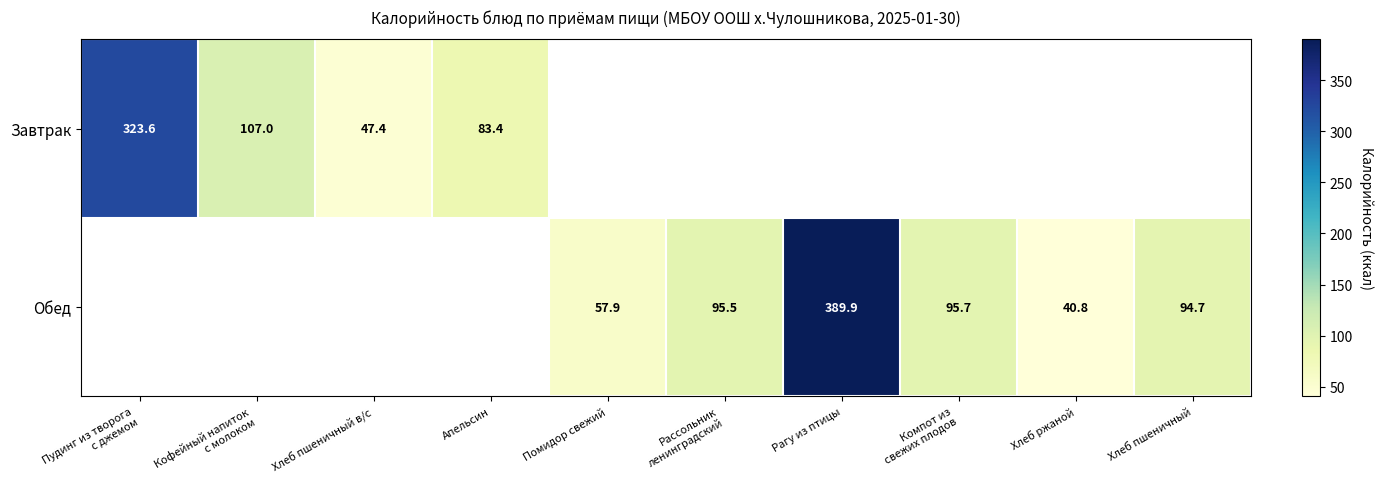

What is the sum of the Обед values at Рагу из птицы and Хлеб ржаной?

430.7